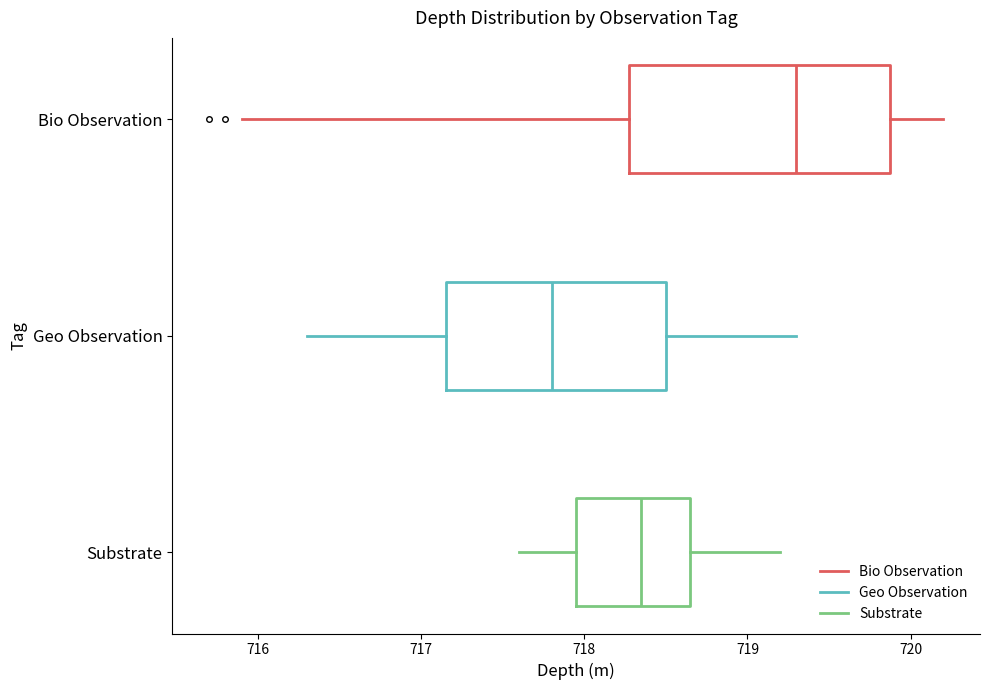

Which box has the furthest to the right median line?

Bio Observation